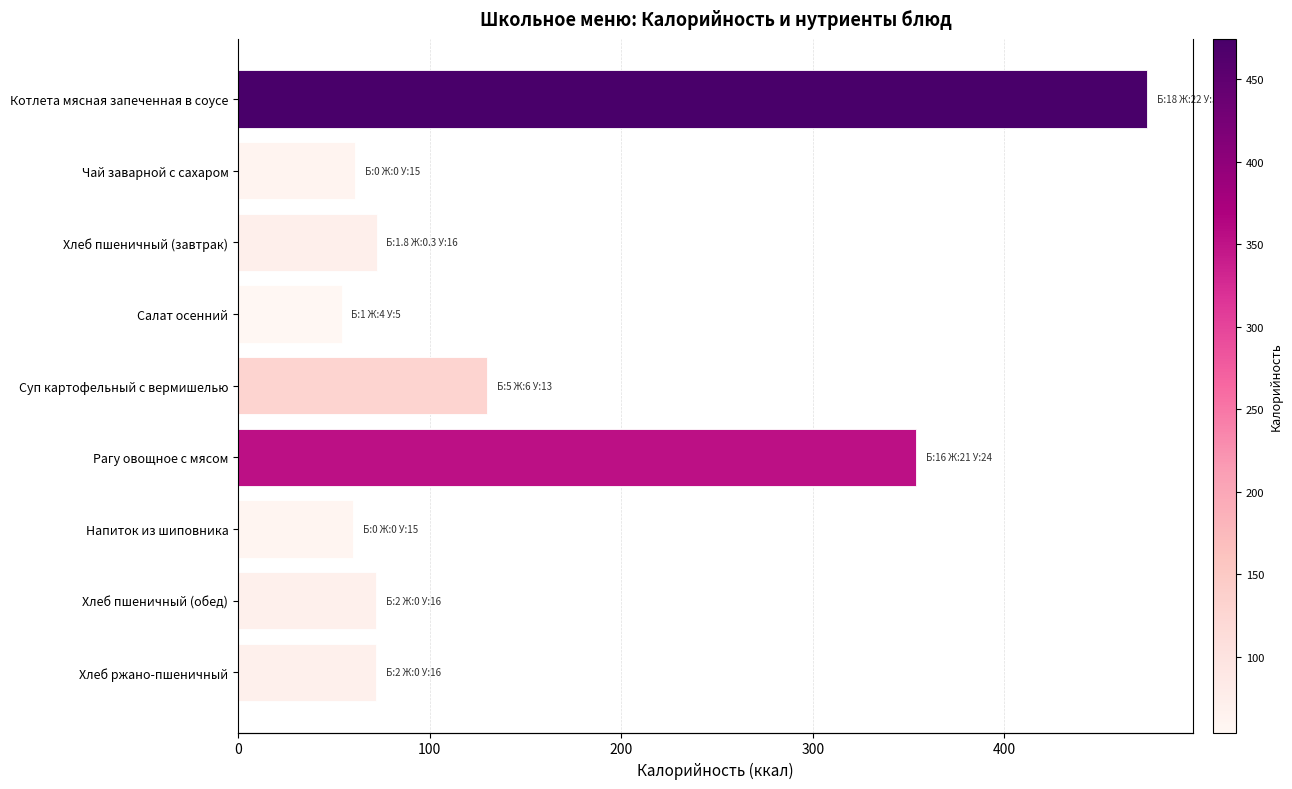

How many bars are there in total?

9